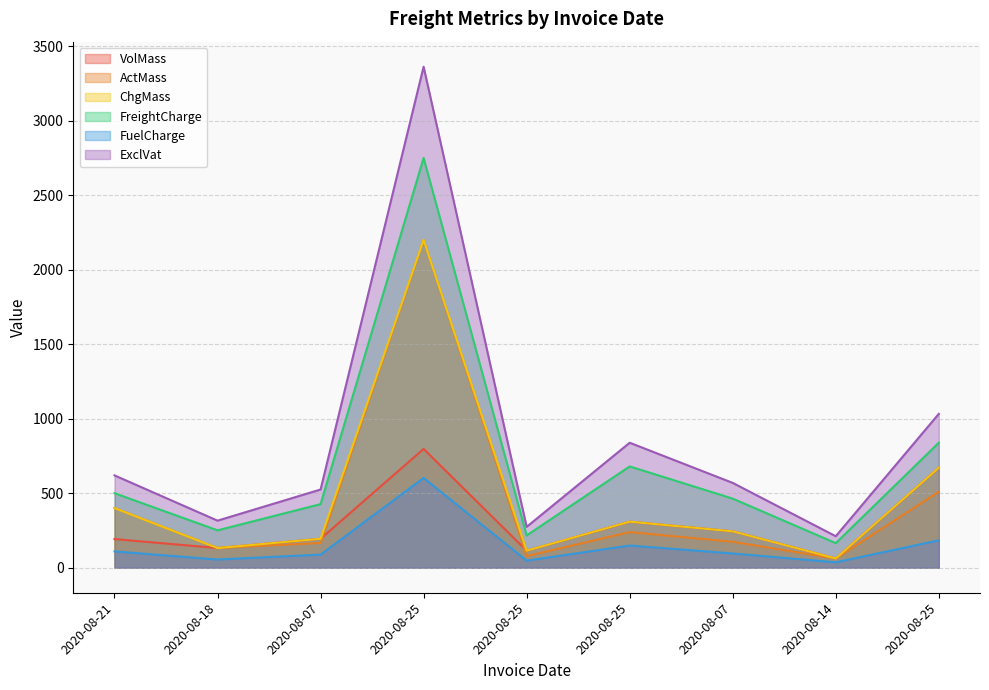

Reading right to left, what are all the values shown in this chart?

VolMass: 671.0	62.0	244.0	309.0	114.0	797.0	194.0	132.0	192.0
ActMass: 510.0	61.0	174.0	239.0	78.0	2200.0	166.0	132.0	400.0
ChgMass: 671.0	62.0	244.0	309.0	114.0	2200.0	194.0	132.0	400.0
FreightCharge: 838.8	165.0	463.6	679.8	216.6	2750.0	426.8	250.8	500.0
FuelCharge: 183.7	36.1	95.5	148.9	47.4	602.2	87.9	54.9	109.5
ExclVat: 1032.4	211.1	569.1	838.7	274.0	3362.2	524.7	315.7	619.5